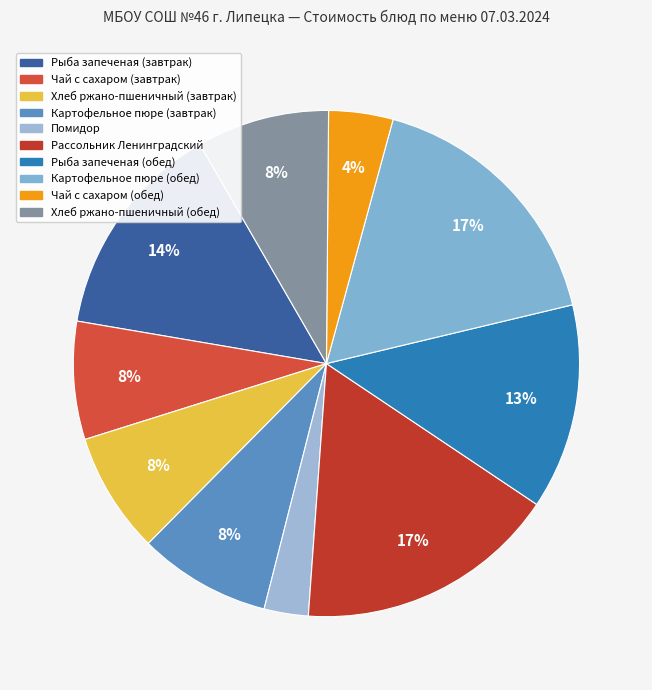

True or false: Рассольник Ленинградский accounts for 17% of the total.

True